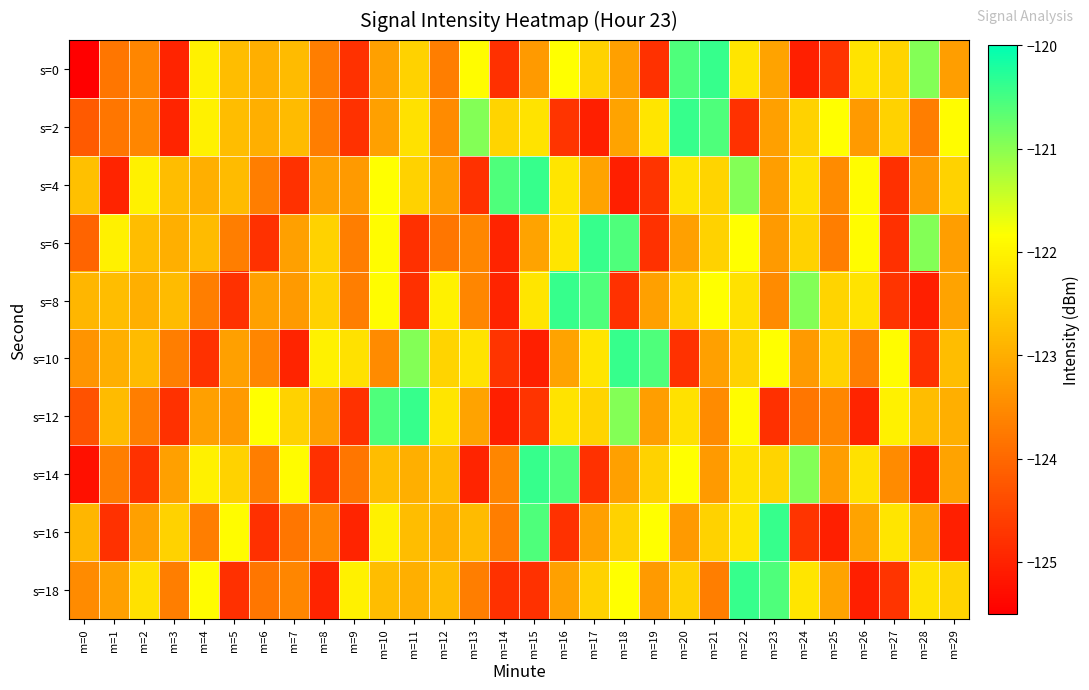

What is the spread (max minus min) of values at m=13?

4.0